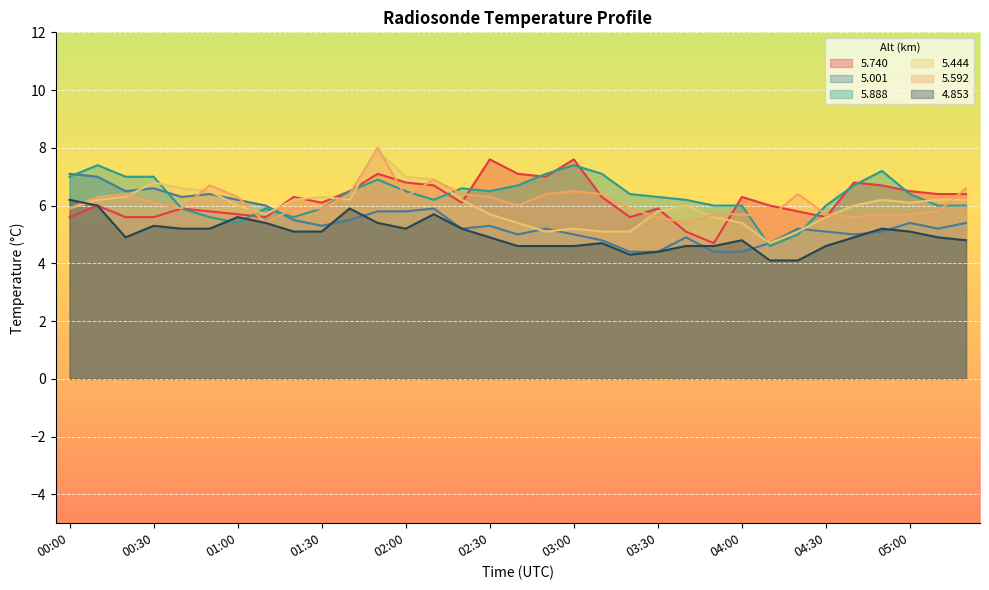

Which series changed the most between 01:20 and 03:30?

  5.001